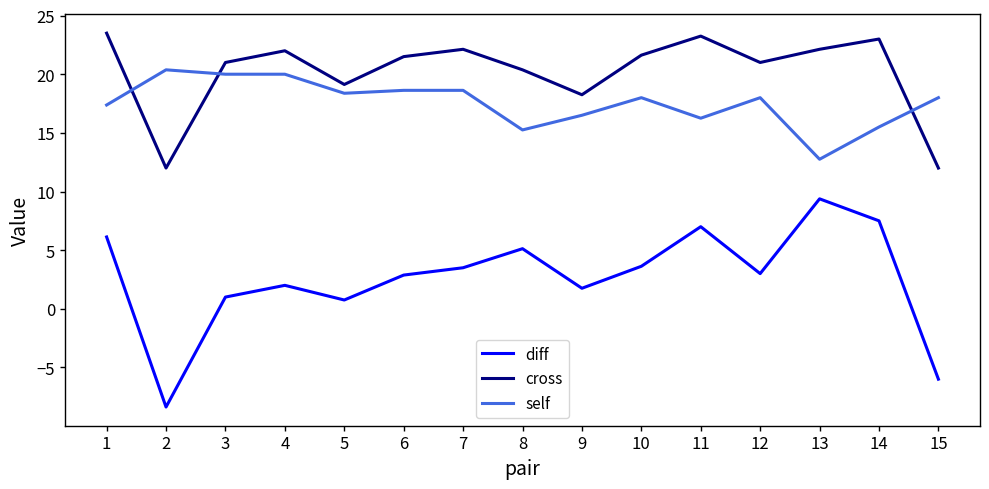

Which category has the lowest value in the diff series?

2